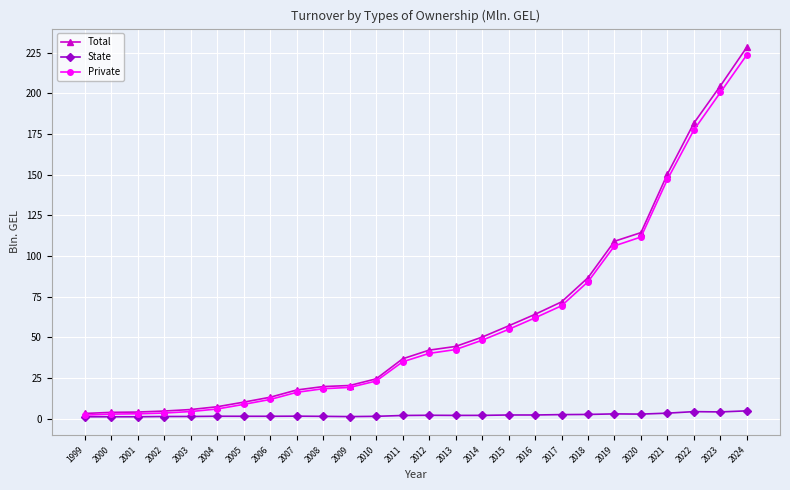

Between 2004 and 2019, which series saw the biggest shift?

Total